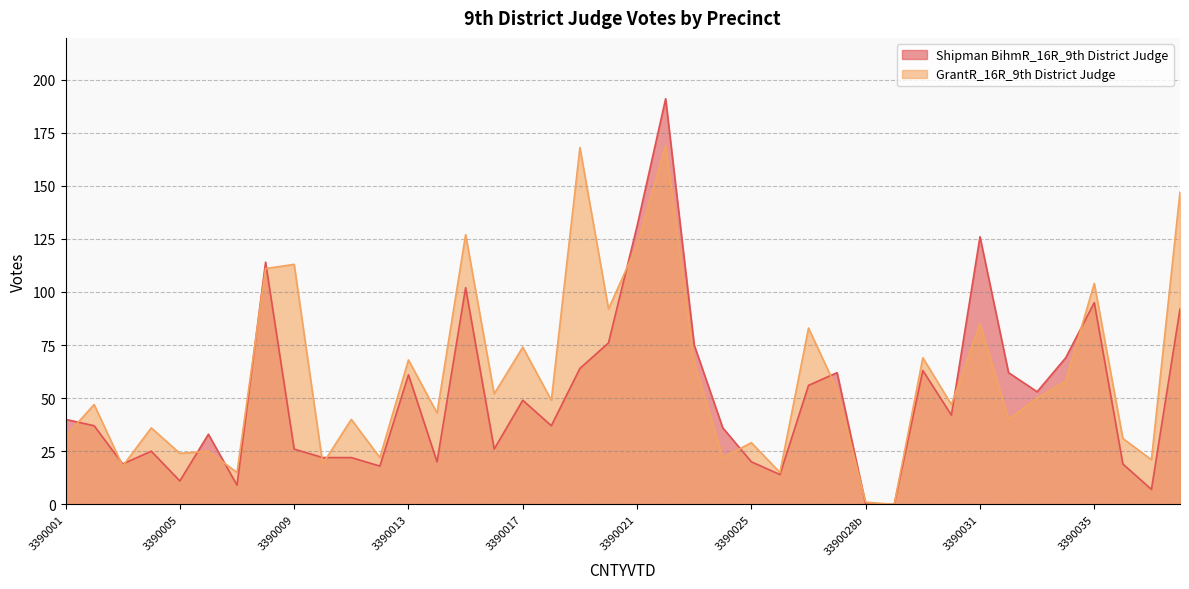

How many distinct data groups are displayed?

2